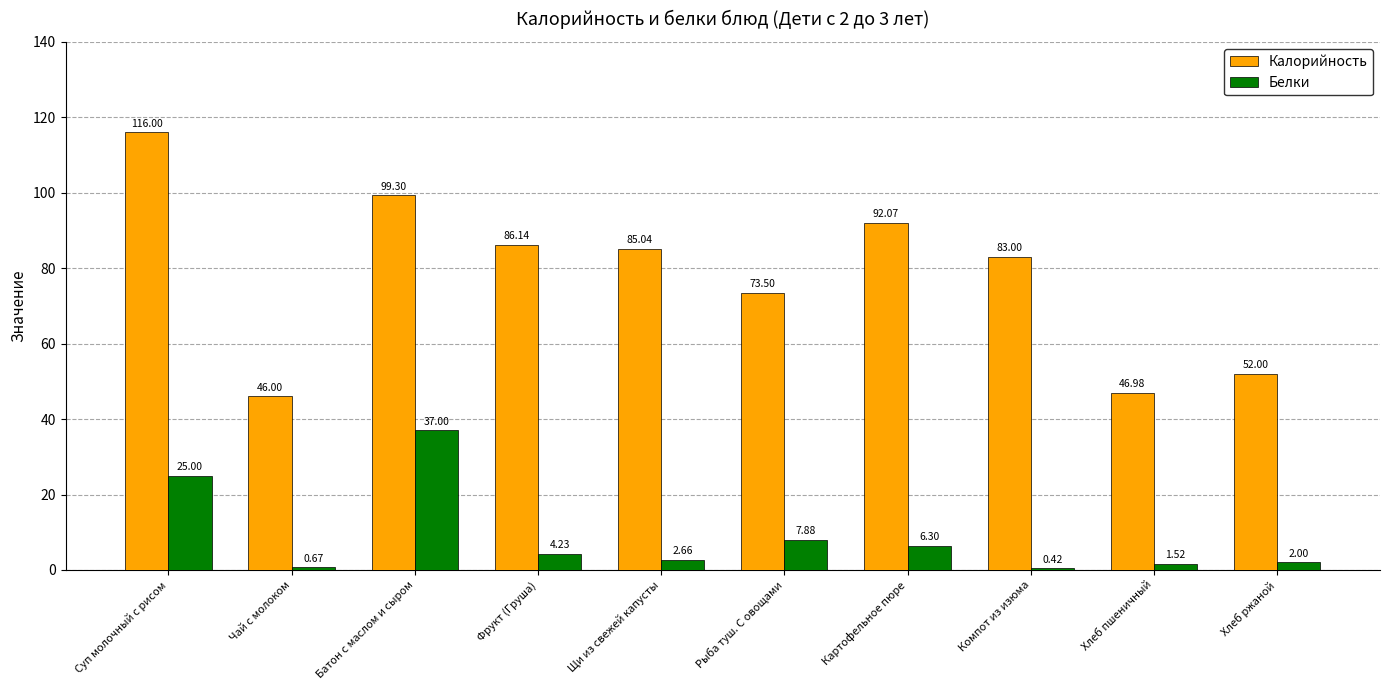

At which label does Калорийность reach its minimum?

Чай с молоком